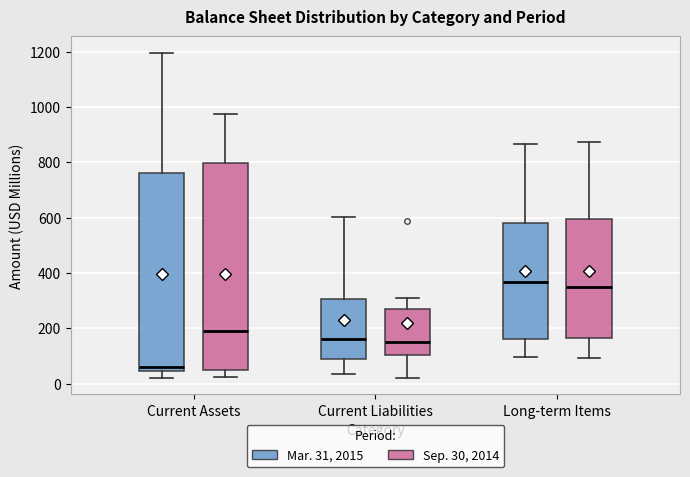

Comparing the boxes themselves (not the whiskers), which one is the tallest?

Current Assets (Sep. 30, 2014)